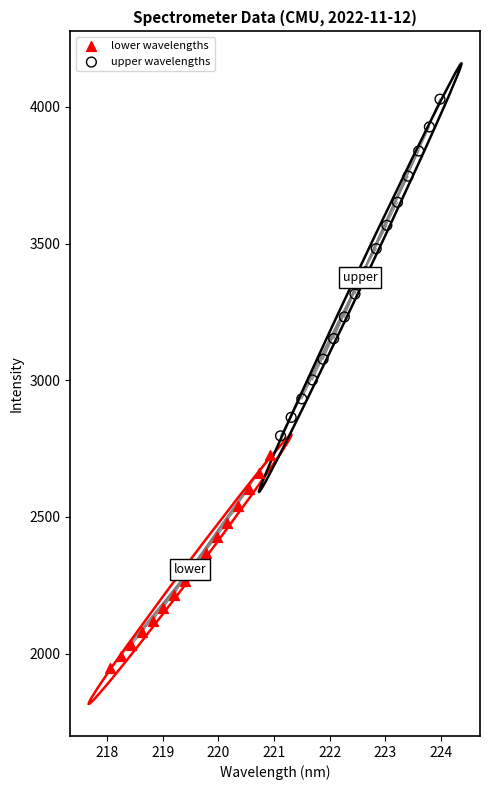

What are all the series names shown in the legend?

lower wavelengths, upper wavelengths